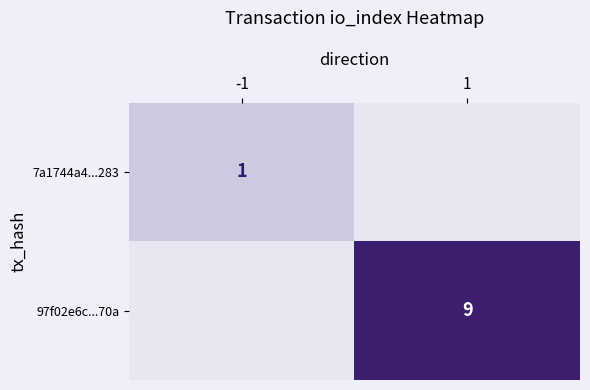

At which category is the sum across all series the highest?

1